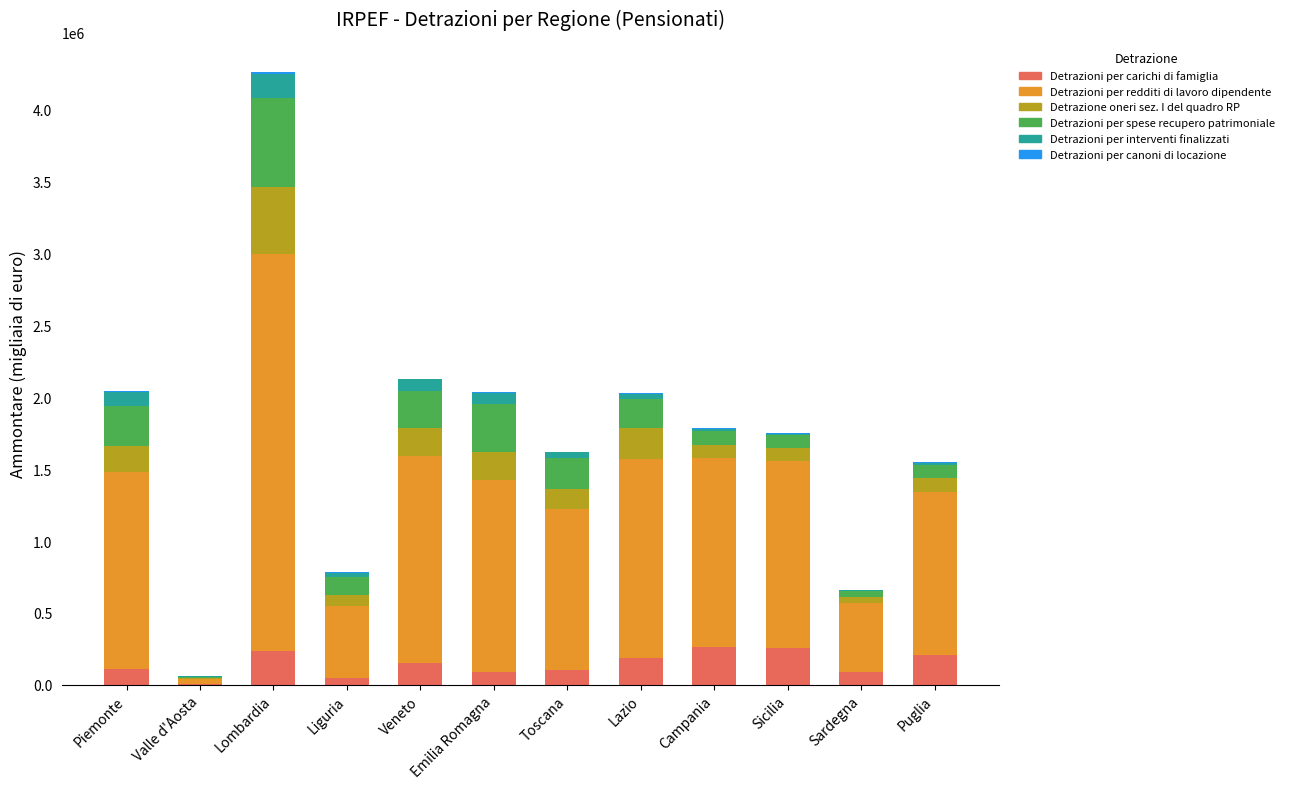

The Detrazioni per carichi di famiglia series shows 206188 at Puglia. True or false?

True